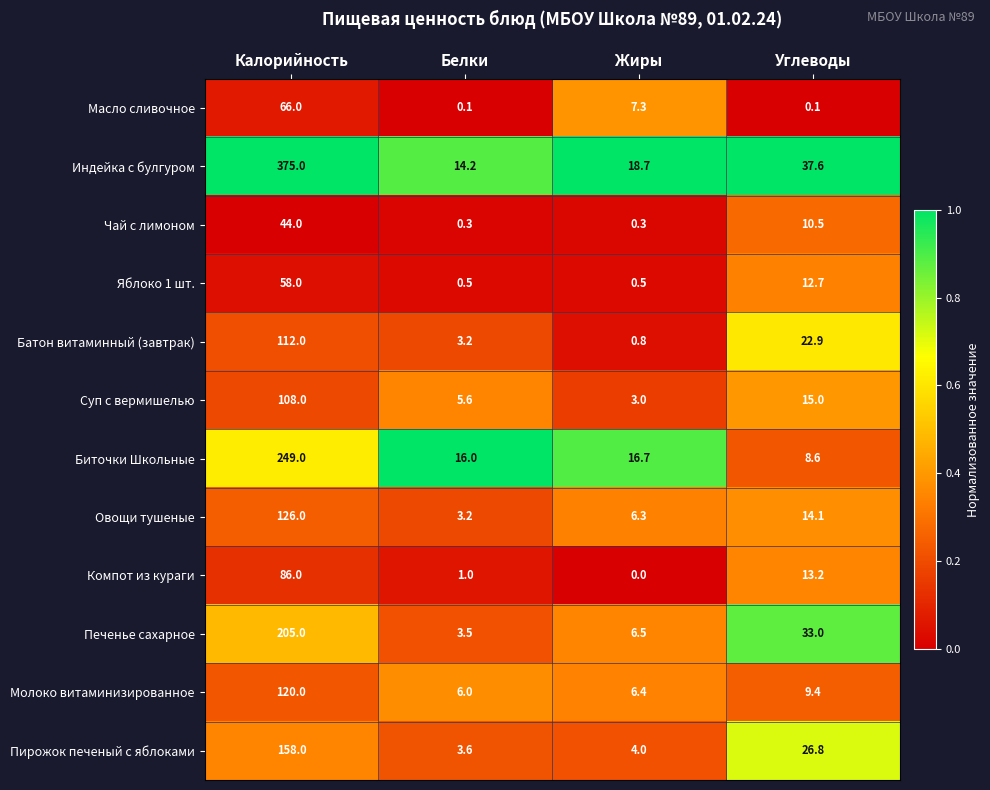

What is the sum of all Чай с лимоном values?

55.1